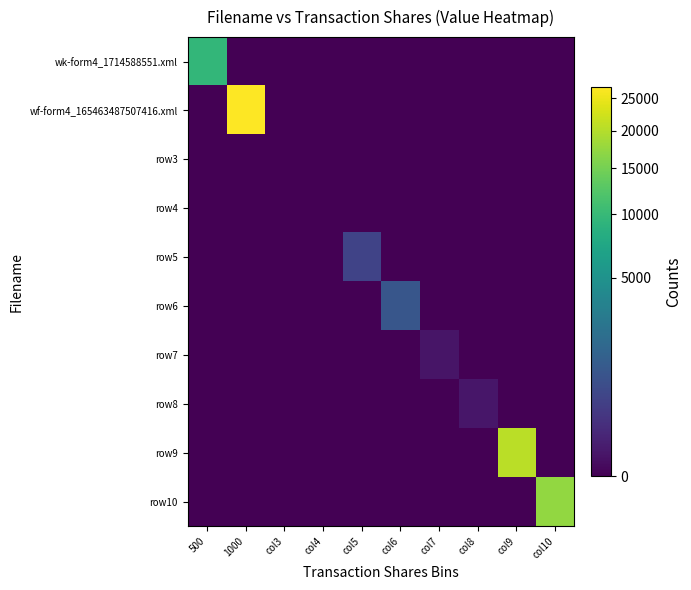

What is the spread (max minus min) of values at col10?

17417